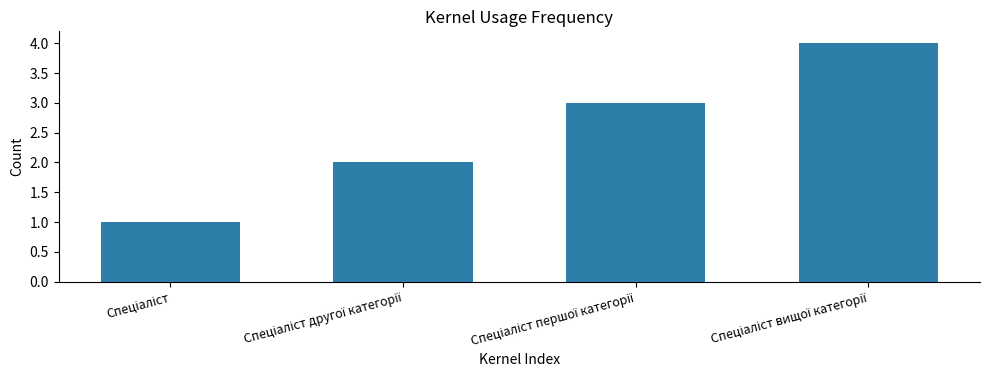

What is the sum of all values?

10